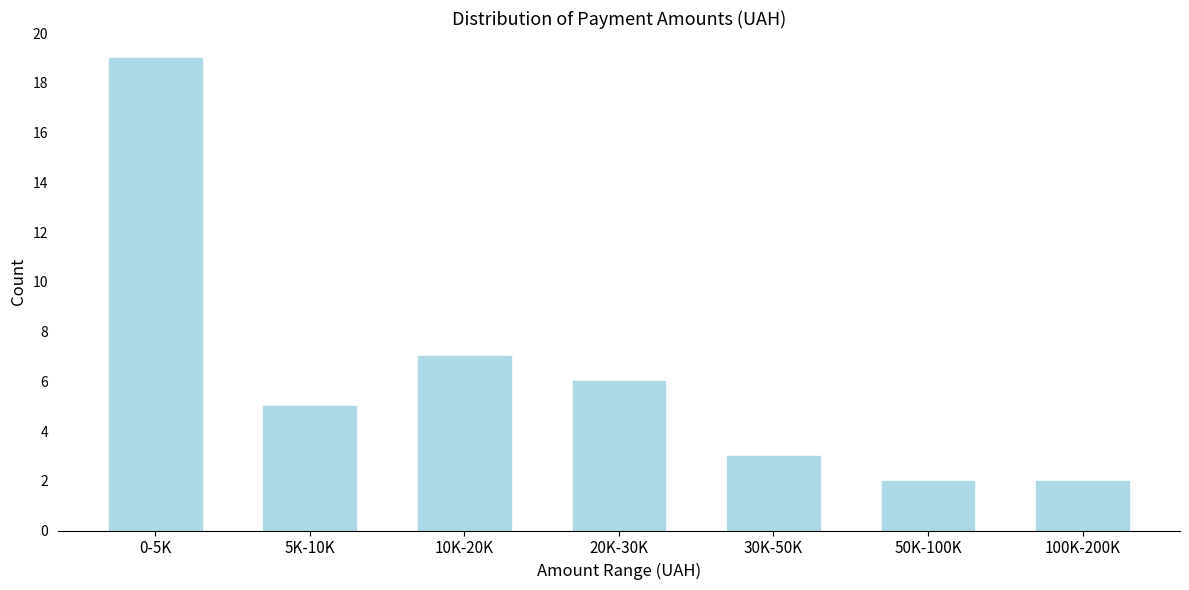

Reading right to left, list all the values displayed in this chart.

100K-200K=2	50K-100K=2	30K-50K=3	20K-30K=6	10K-20K=7	5K-10K=5	0-5K=19